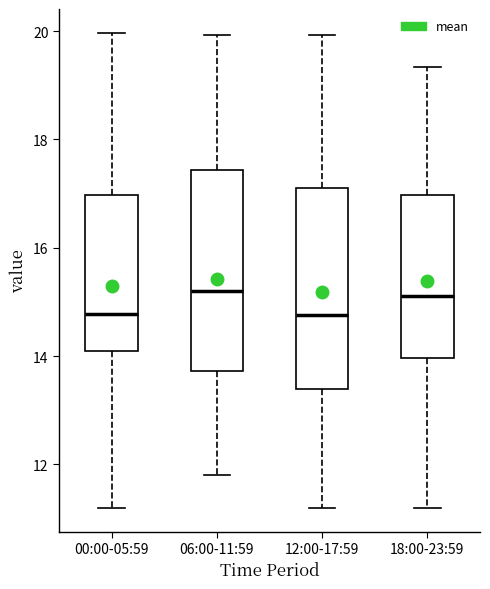

Reading left to right, read every box against the y-axis: the position of its median line, the range the box covers, and the ends of its whiskers. The values are not printed on the chart, so give them approximately, as read against the axis.

00:00-05:59: median 14.8, box 14.0 to 17.0, whiskers 11.2 to 20.0
06:00-11:59: median 15.2, box 13.8 to 17.4, whiskers 11.8 to 20.0
12:00-17:59: median 14.8, box 13.4 to 17.2, whiskers 11.2 to 20.0
18:00-23:59: median 15.2, box 14.0 to 17.0, whiskers 11.2 to 19.4